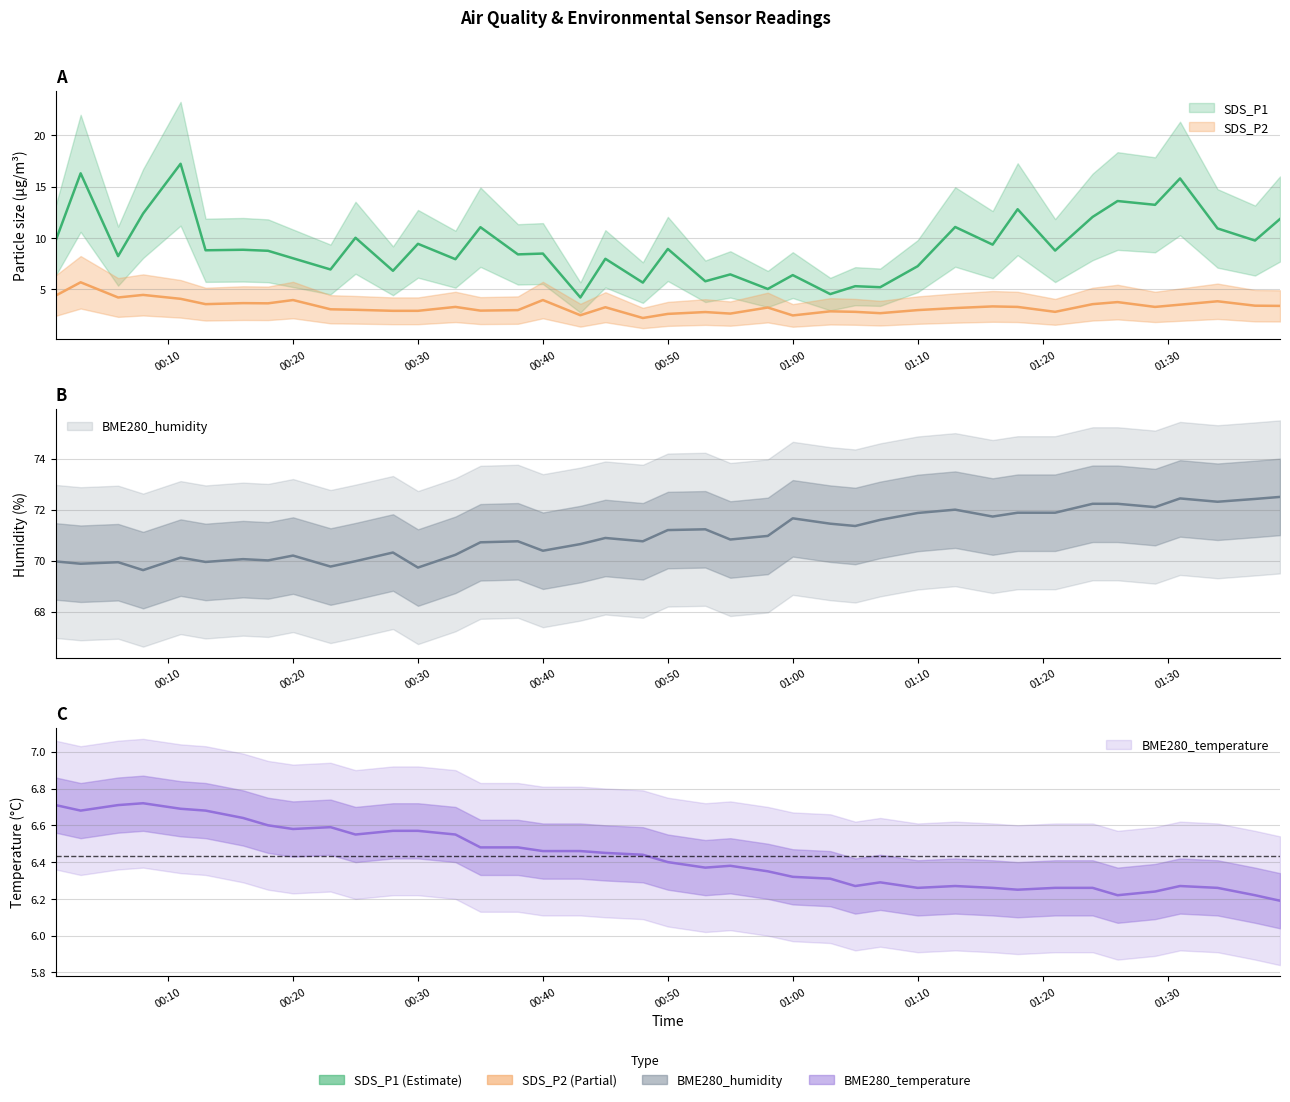

True or false: BME280_temperature and BME280_humidity cross at least once.

False